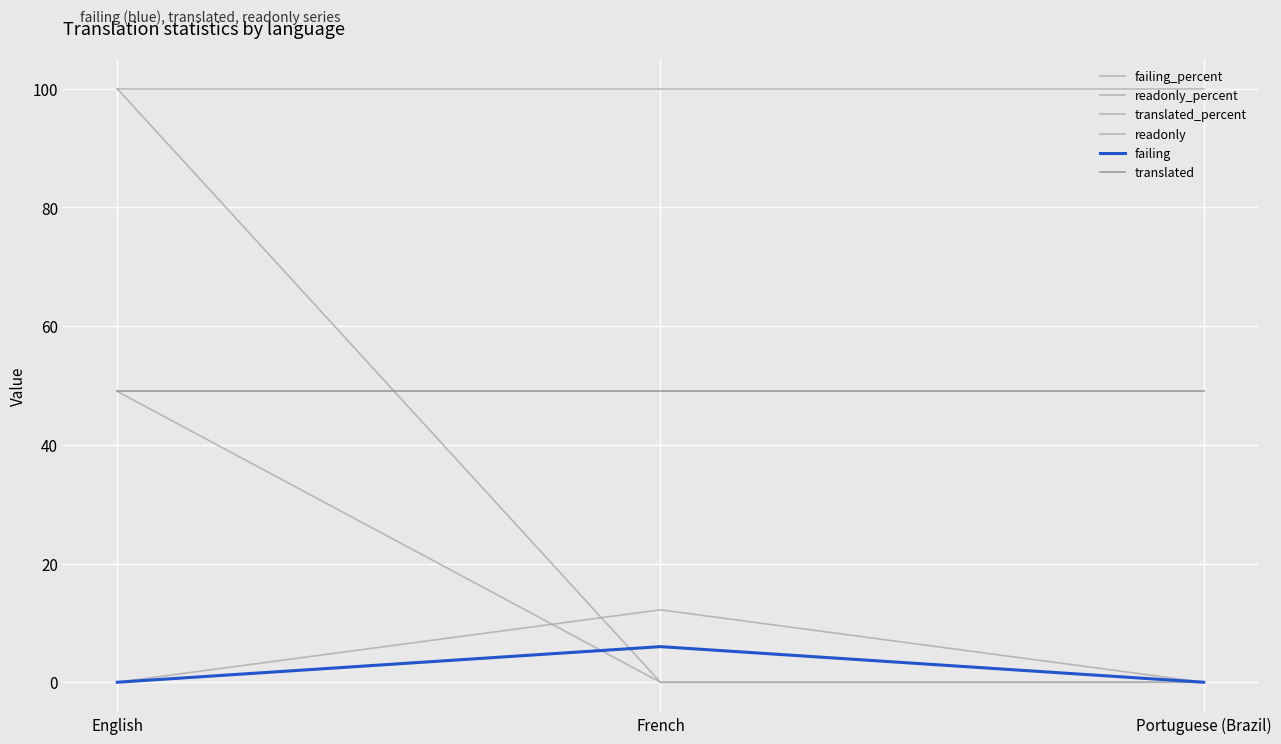

Does the chart have visible grid lines?

Yes